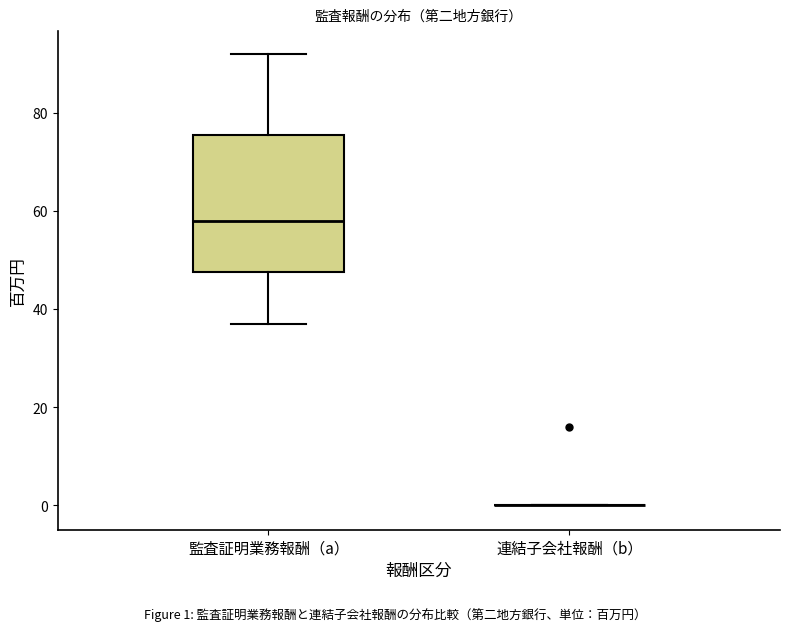

Which box is the tallest, from its lower edge to its upper edge?

監査証明業務報酬（a）